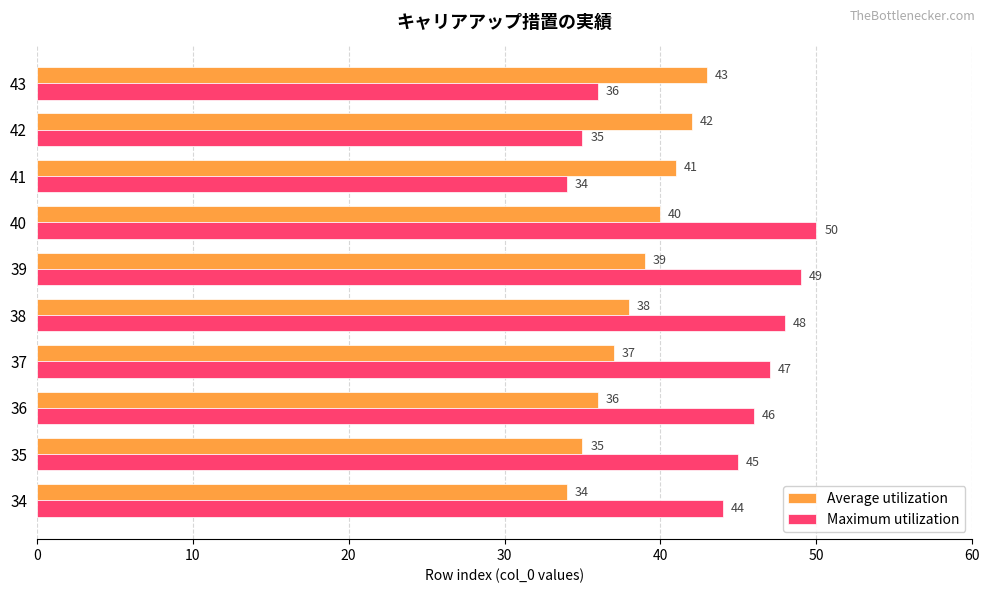

At which category is the sum across all series the highest?

40